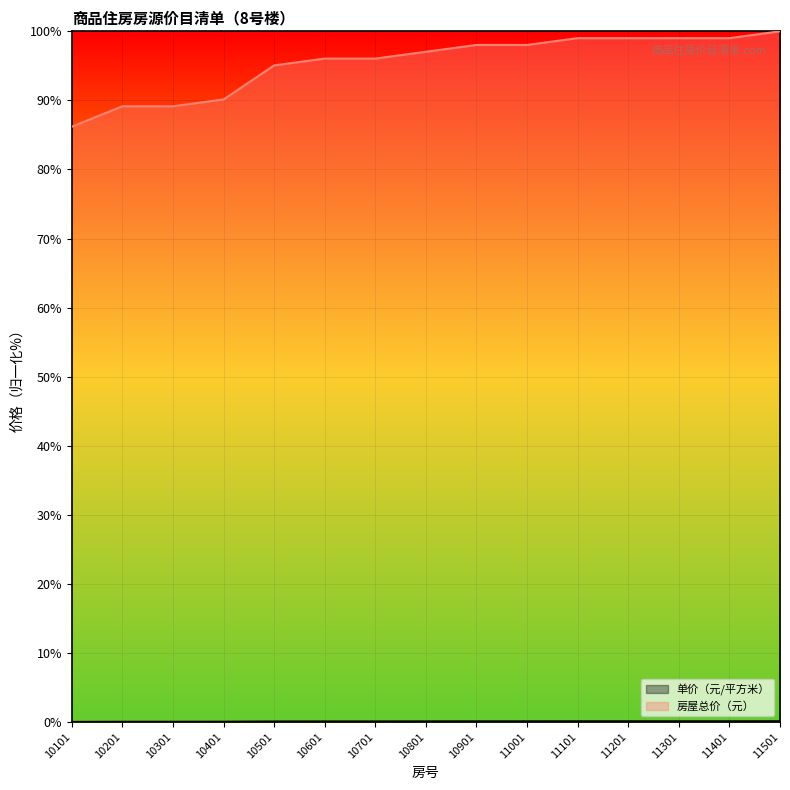

Reading left to right, what are all the values shown in this chart?

单价（元/平方米）: 0.0	0.0	0.0	0.0	0.1	0.1	0.1	0.1	0.1	0.1	0.1	0.1	0.1	0.1	0.1
房屋总价（元）: 86.2	89.2	89.2	90.1	95.1	96.1	96.1	97.0	98.0	98.0	99.0	99.0	99.0	99.0	100.0